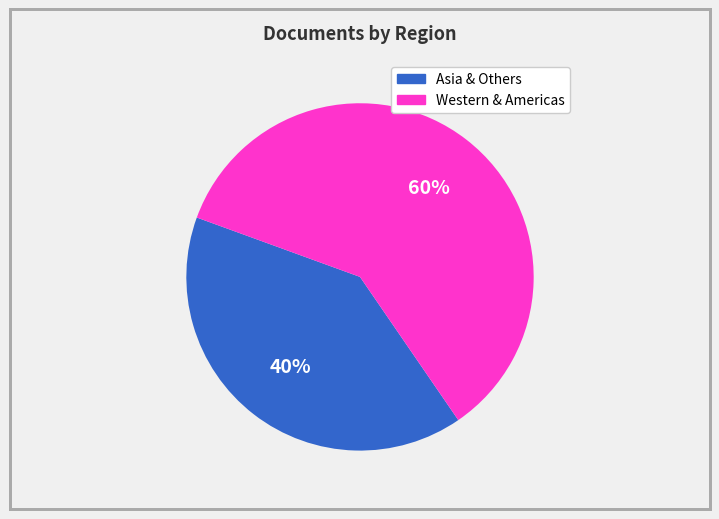

To the nearest percent, what is the difference between the largest and smallest slice percentages?

20%